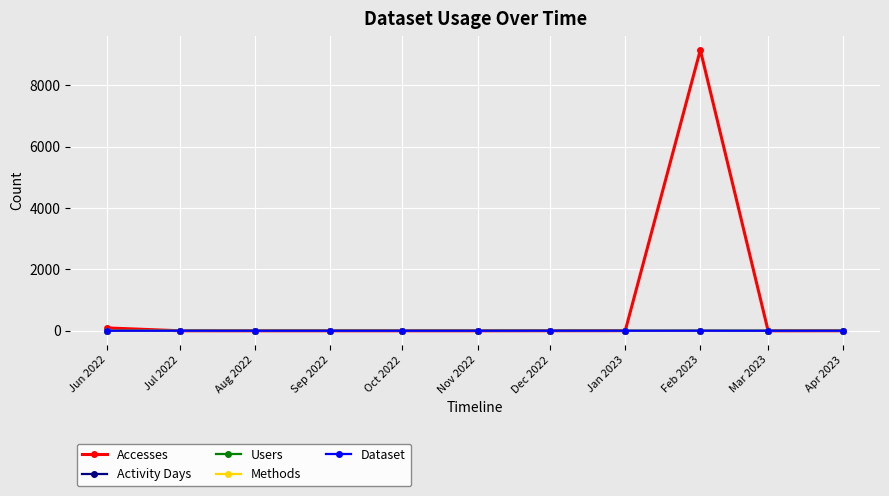

What is the difference between the Dataset values at Aug 2022 and Dec 2022?

1